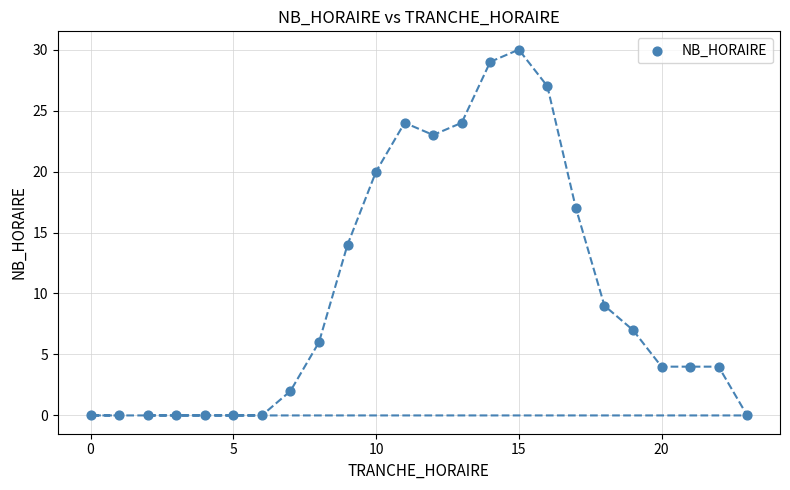

What Y value in the scatter plot is closest to 15?

14